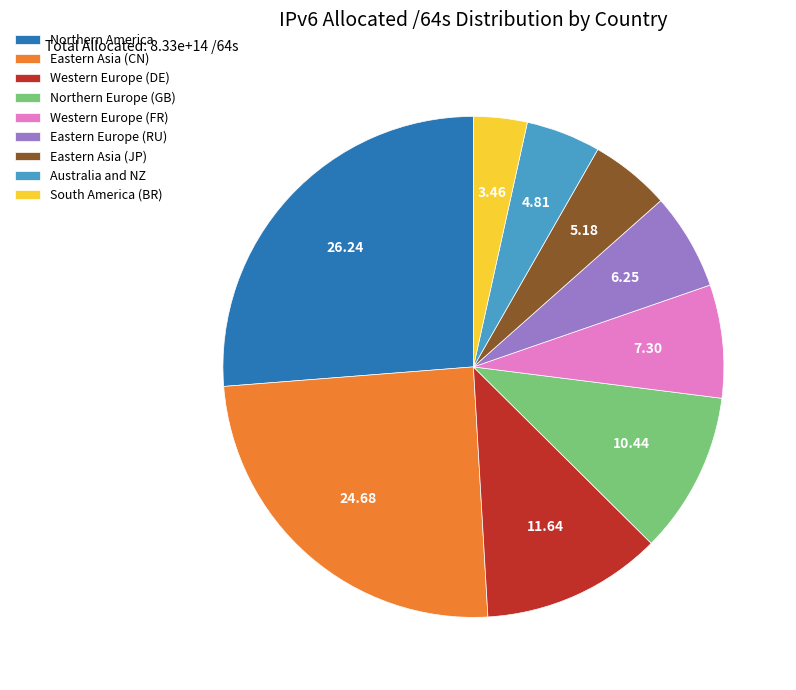

Do Eastern Europe (RU) and South America (BR) together represent more than half of the pie?

No